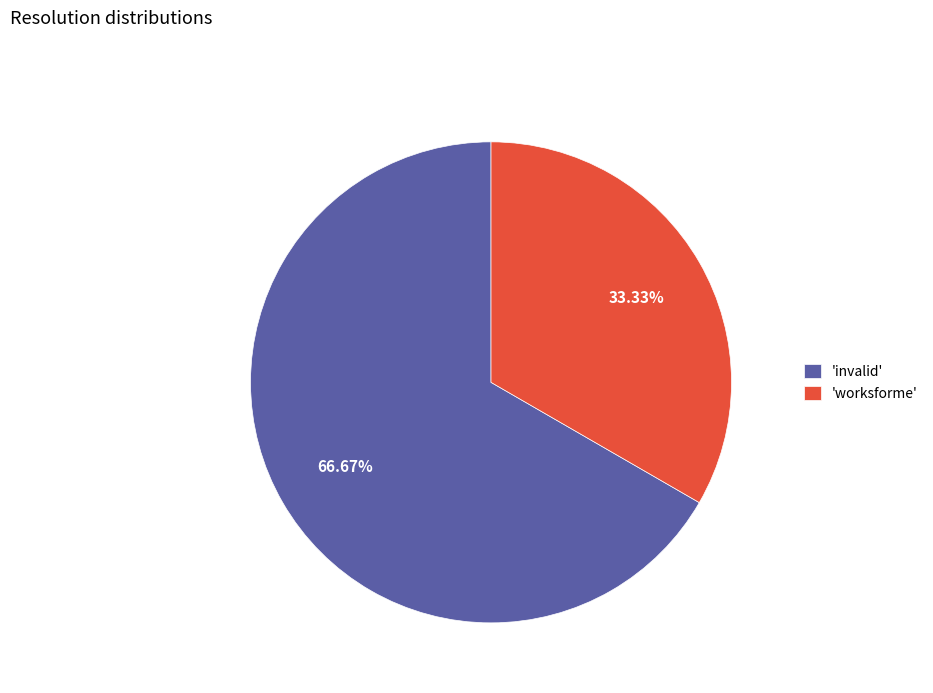

To the nearest percent, what is the difference between the largest and smallest slice percentages?

33%